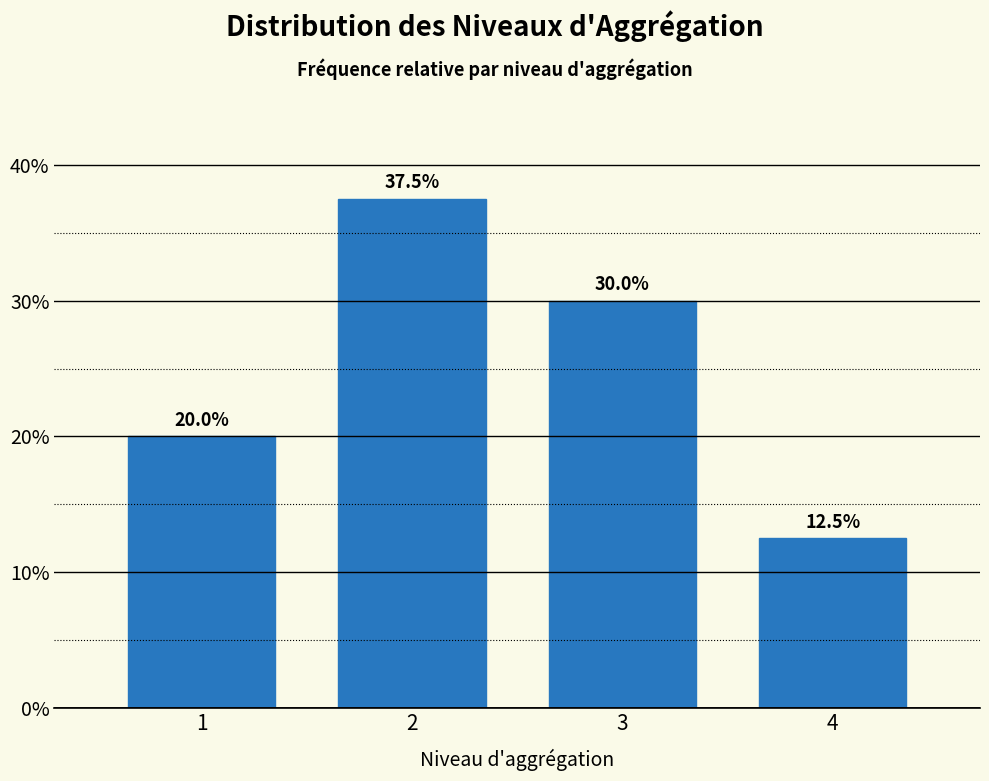

Reading left to right, list all the values displayed in this chart.

20.0	37.5	30.0	12.5